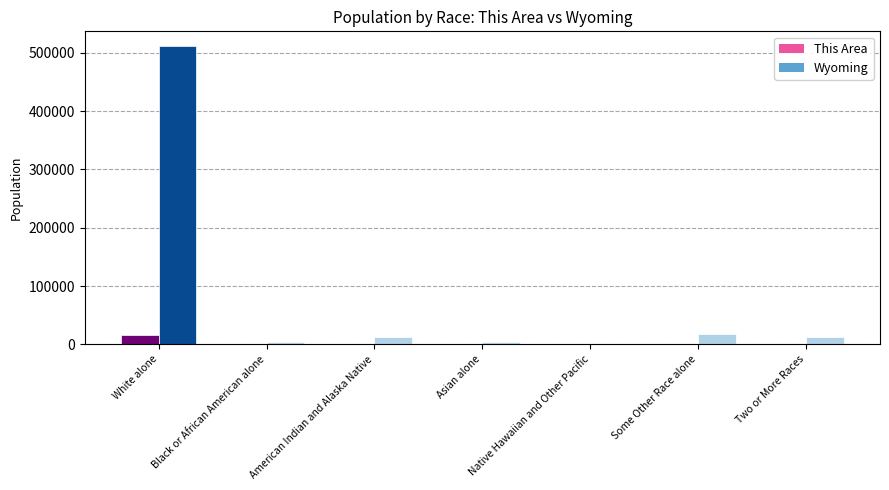

What position from the left is Black or African American alone?

2